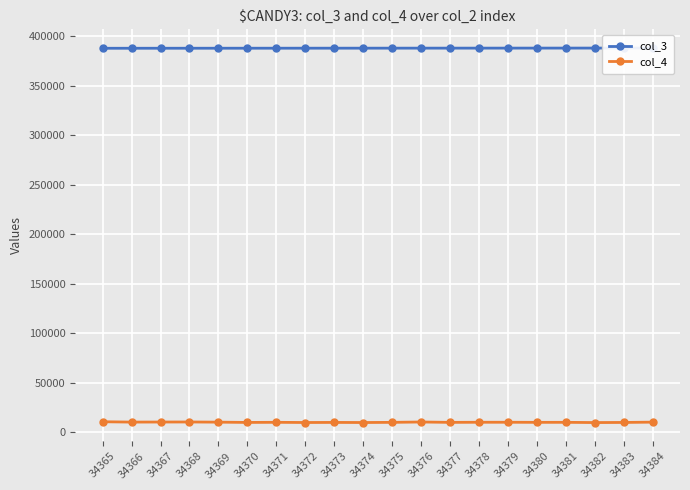

What is the approximate value of col_4 at 34365?

10398